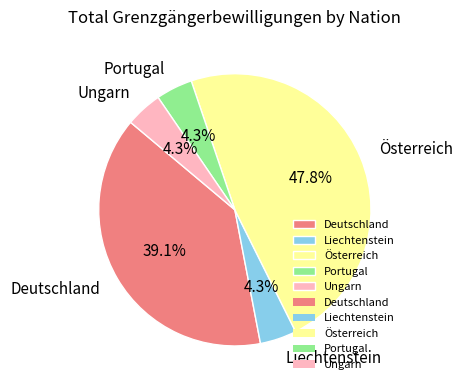

What is the total percentage of Ungarn and Österreich?

52.2%